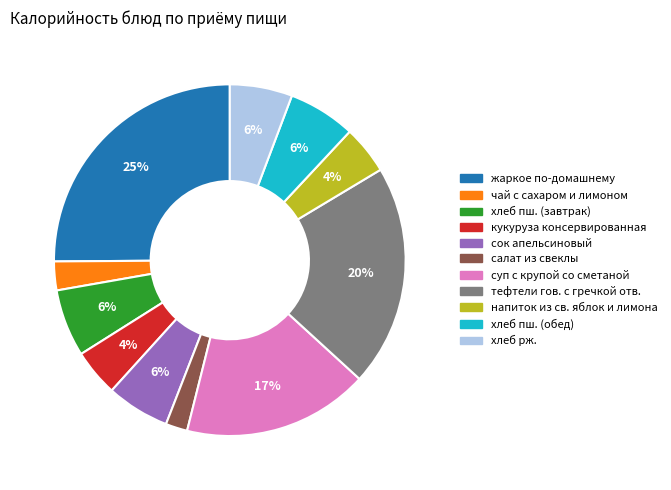

To the nearest percent, what is the difference between the салат из свеклы and сок апельсиновый slice percentages?

4%